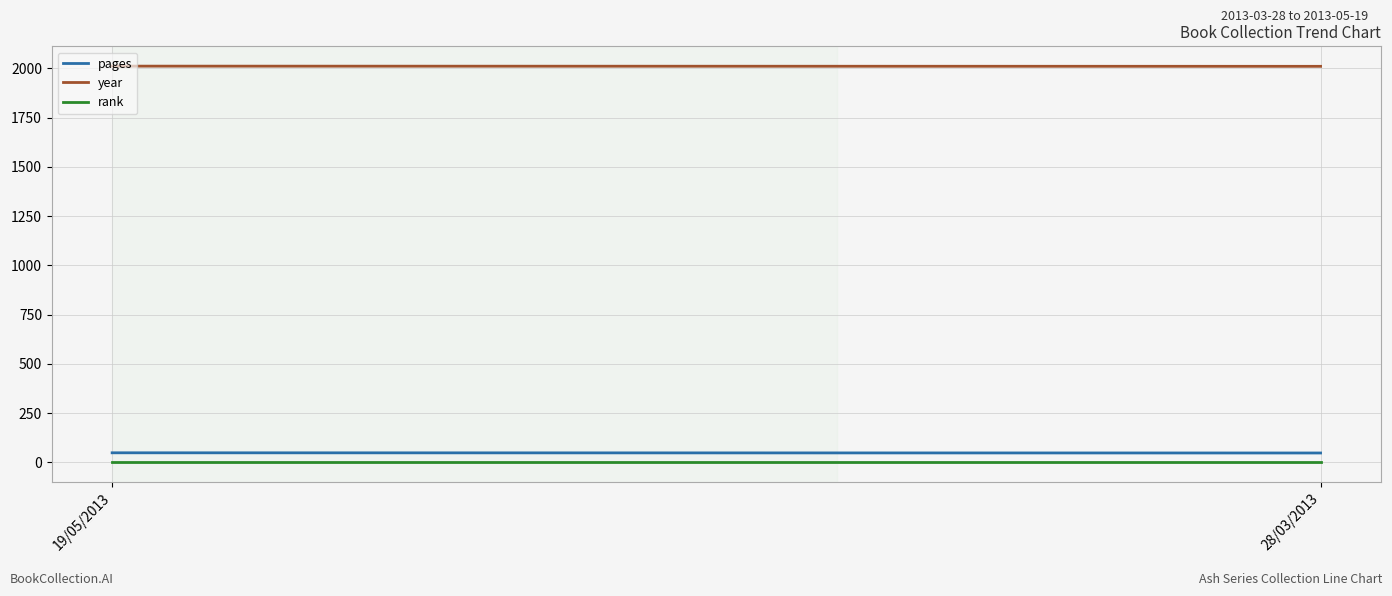

At 19/05/2013, list the series in order from largest to smallest.

year, pages, rank